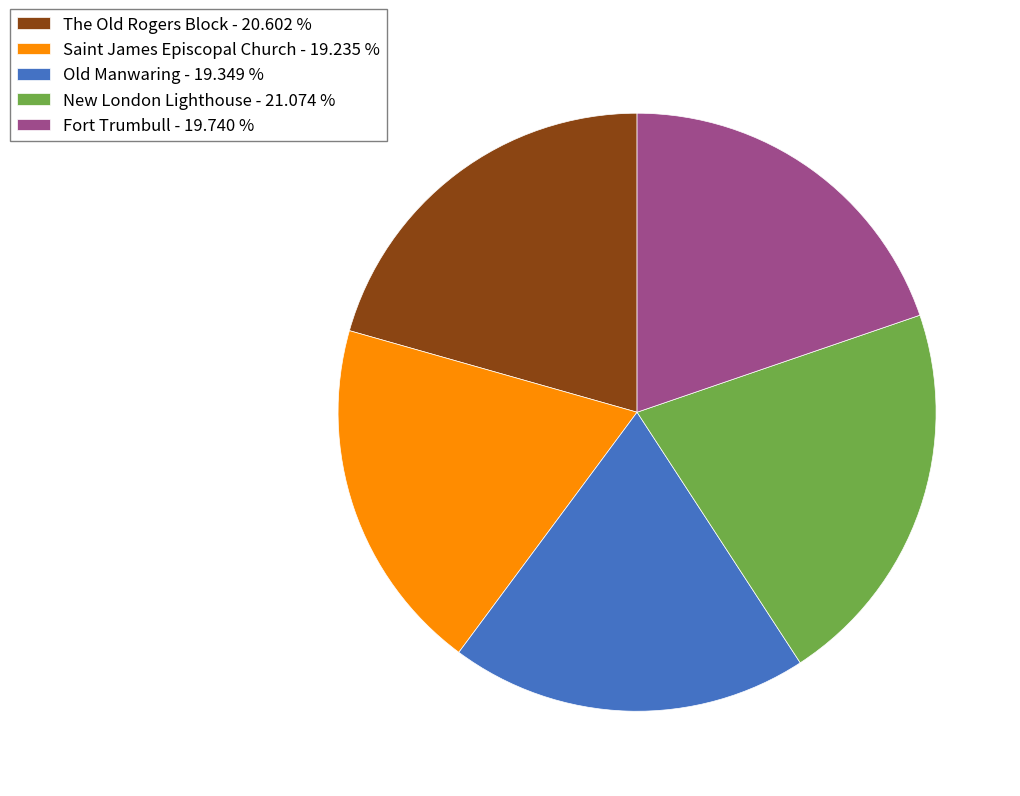

Is there any slice that represents more than half of the pie?

No